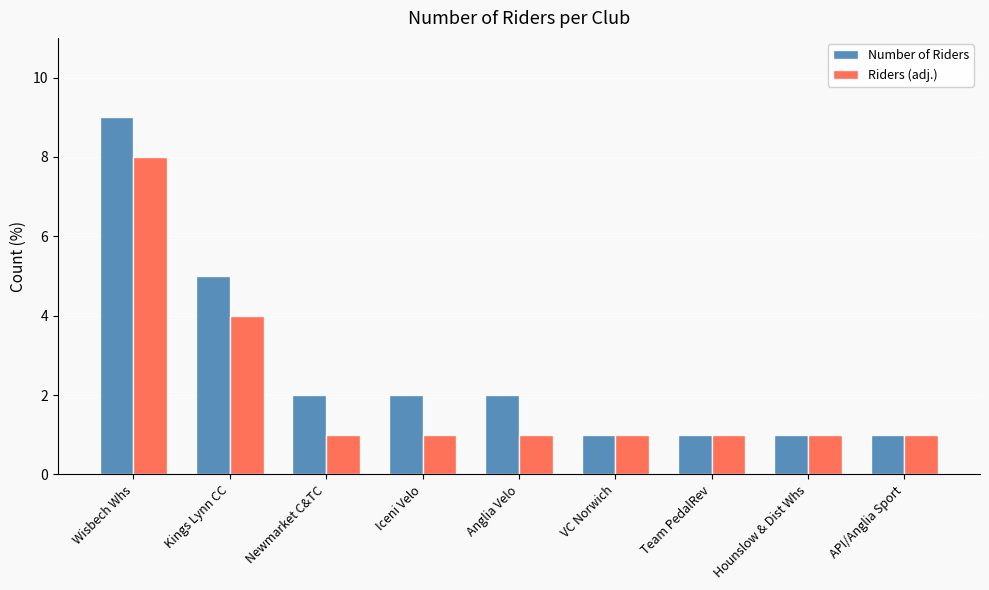

Reading left to right, transcribe all the data shown in this chart.

Number of Riders: Wisbech Whs=9	Kings Lynn CC=5	Newmarket C&TC=2	Iceni Velo=2	Anglia Velo=2	VC Norwich=1	Team PedalRev=1	Hounslow & Dist Whs=1	API/Anglia Sport=1
Riders (adj.): Wisbech Whs=8	Kings Lynn CC=4	Newmarket C&TC=1	Iceni Velo=1	Anglia Velo=1	VC Norwich=1	Team PedalRev=1	Hounslow & Dist Whs=1	API/Anglia Sport=1